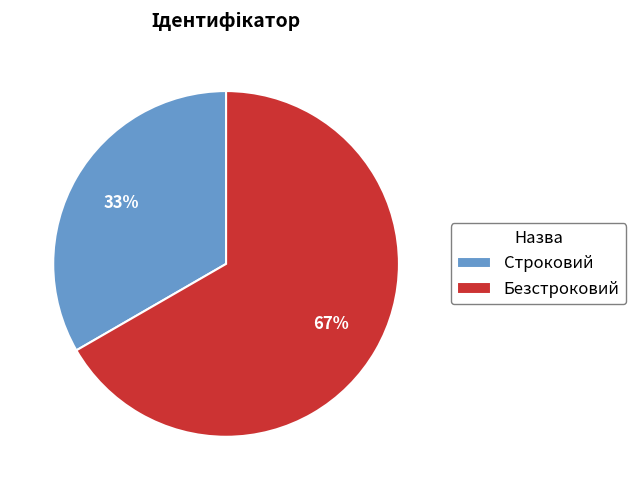

To the nearest percent, what percentage of the pie is Безстроковий?

67%